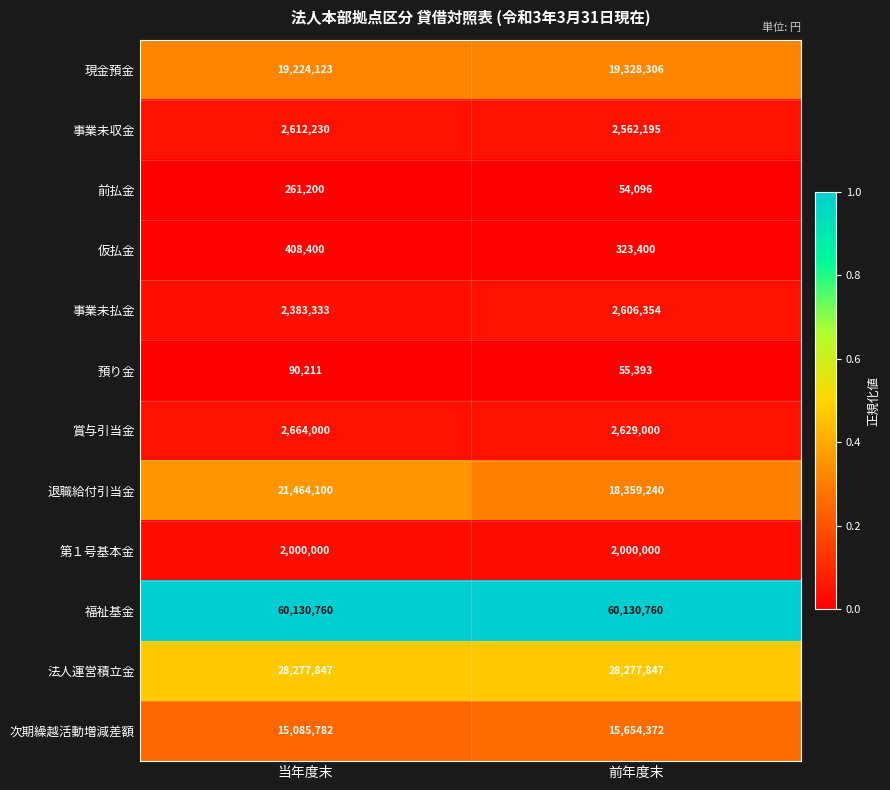

What is the maximum value shown in the chart?

60130760